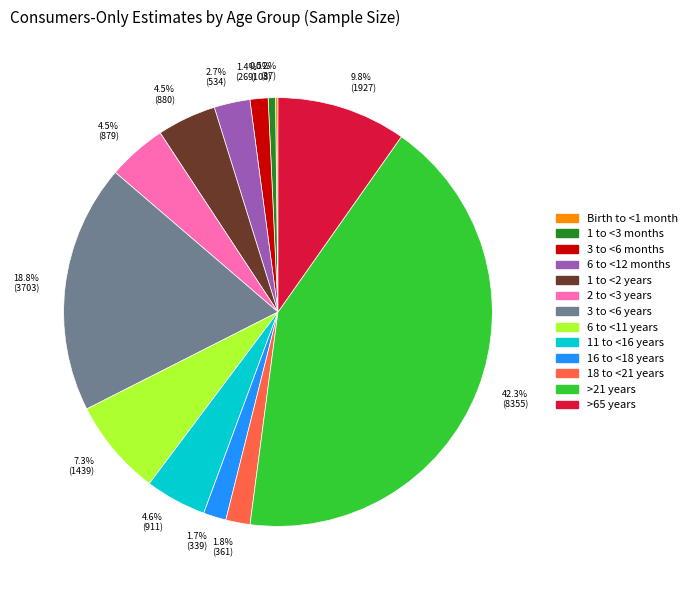

What is the ratio of the value at 16 to <18 years to the value at 6 to <12 months?

0.6